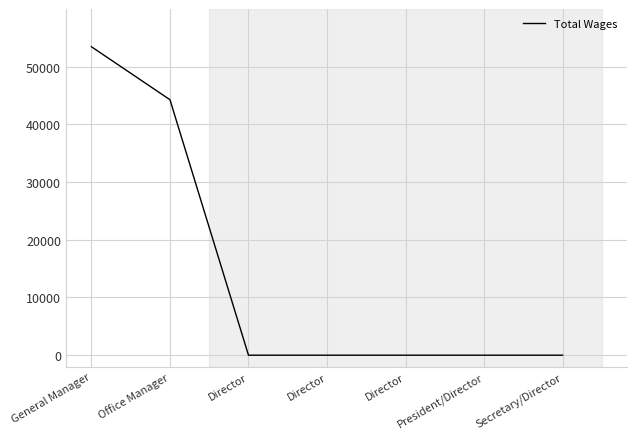

Is it true that the value at Director is 0?

True